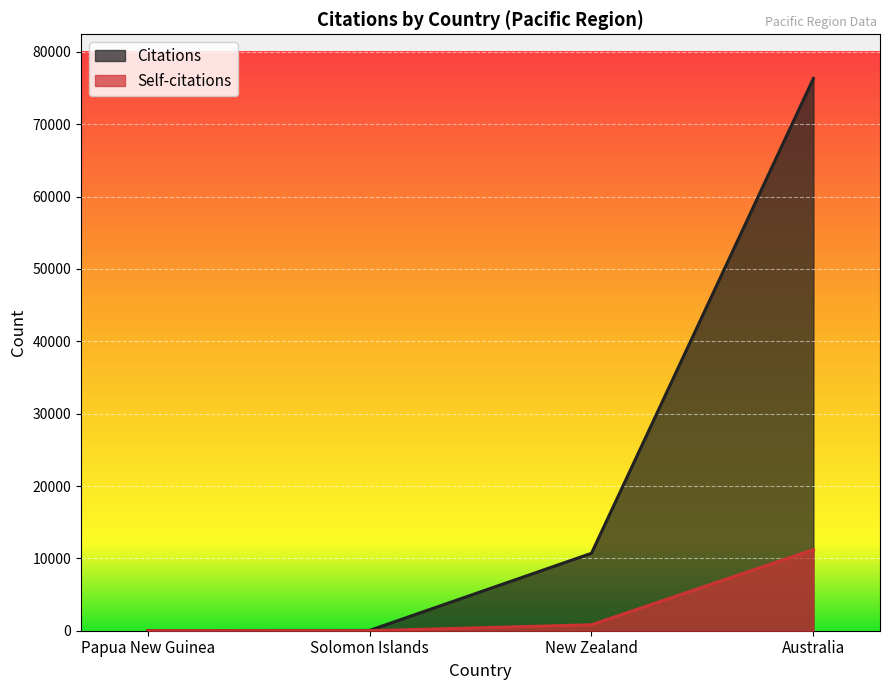

The value of Self-citations at Papua New Guinea is -7609. True or false?

False